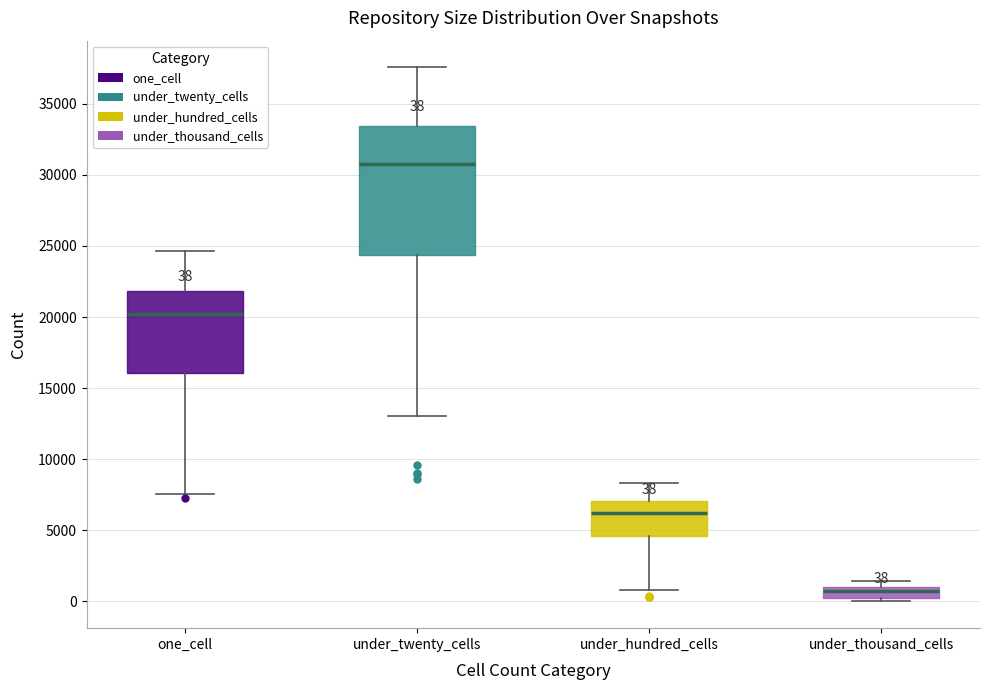

Comparing the boxes themselves (not the whiskers), which one is the tallest?

under_twenty_cells